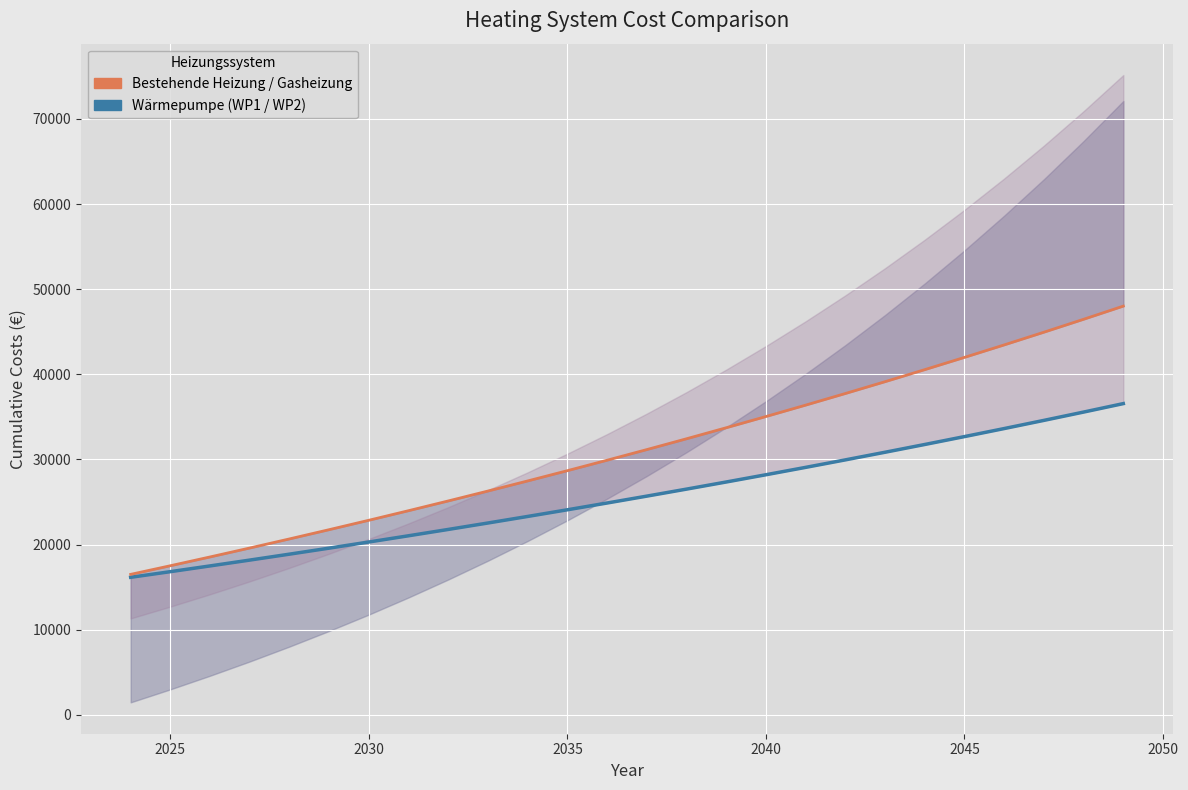

How many lines are shown in the chart?

2